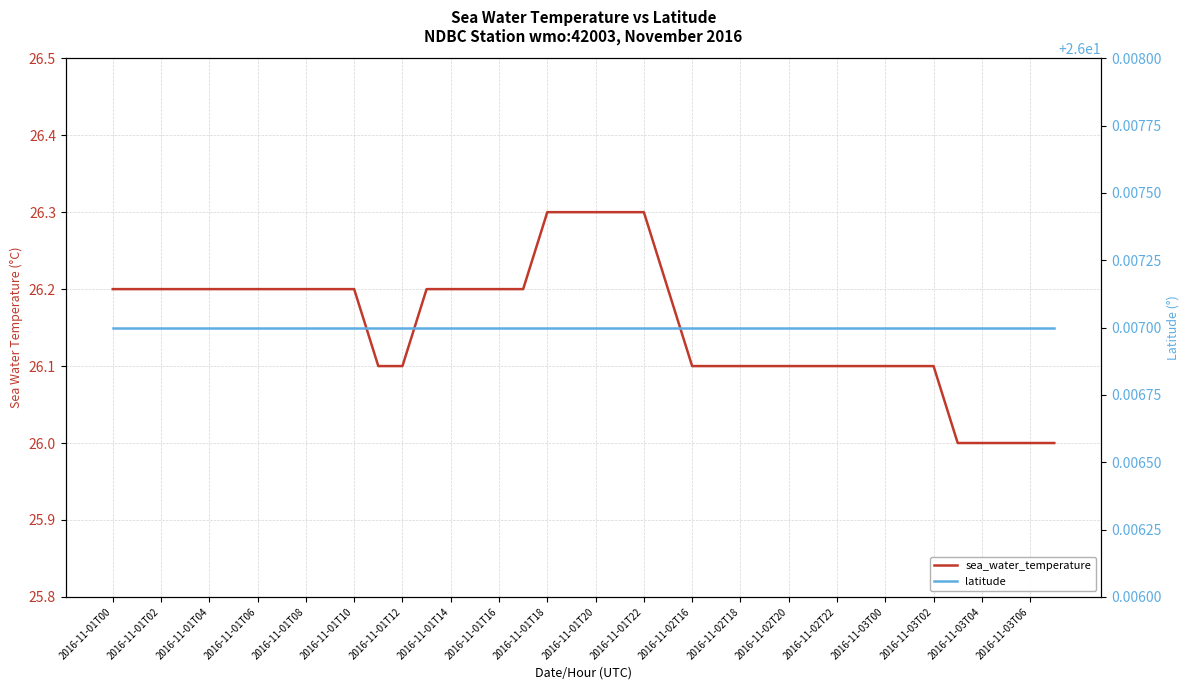

The value of sea_water_temperature at 2016-11-01T22 is 38.7. True or false?

False